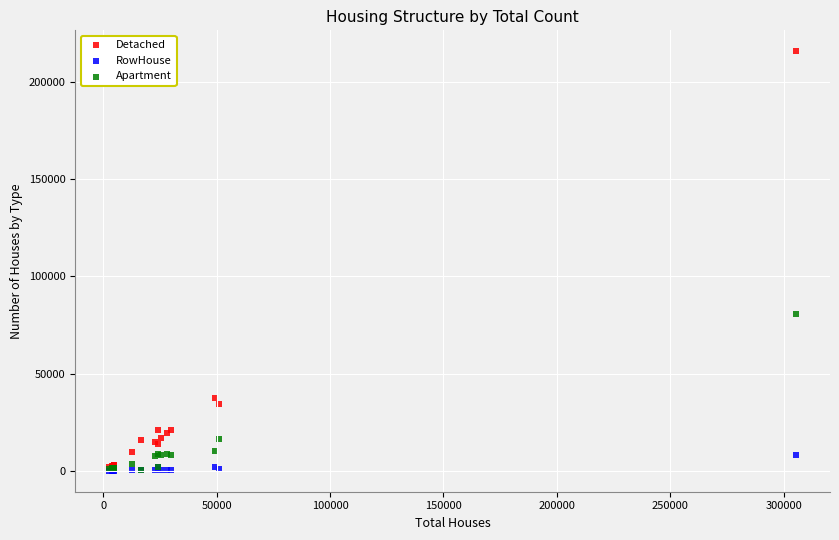

In the Detached series, what Y value is closest to 108850?

37300